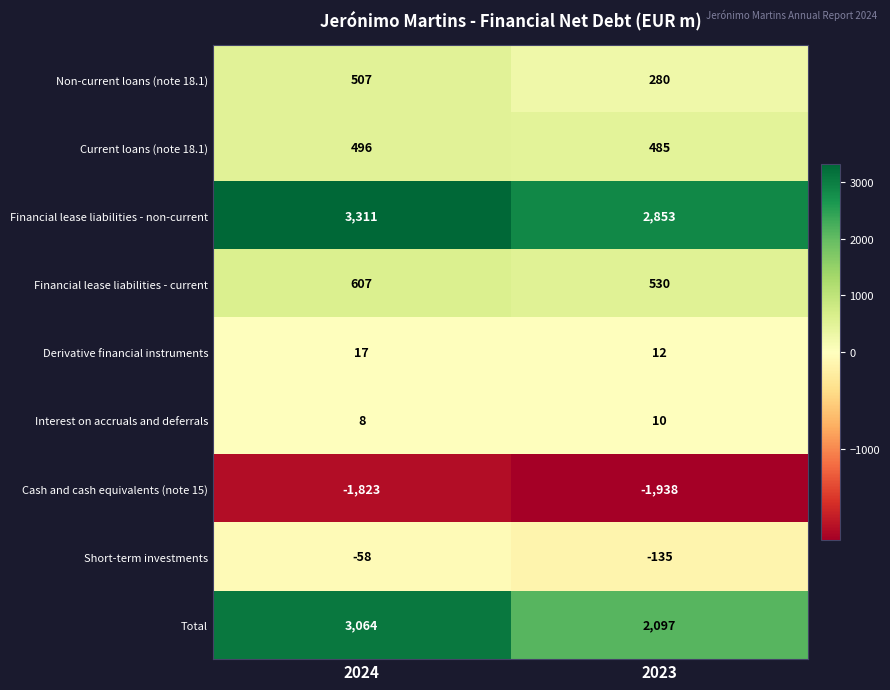

What is the spread (max minus min) of values at 2024?

5134